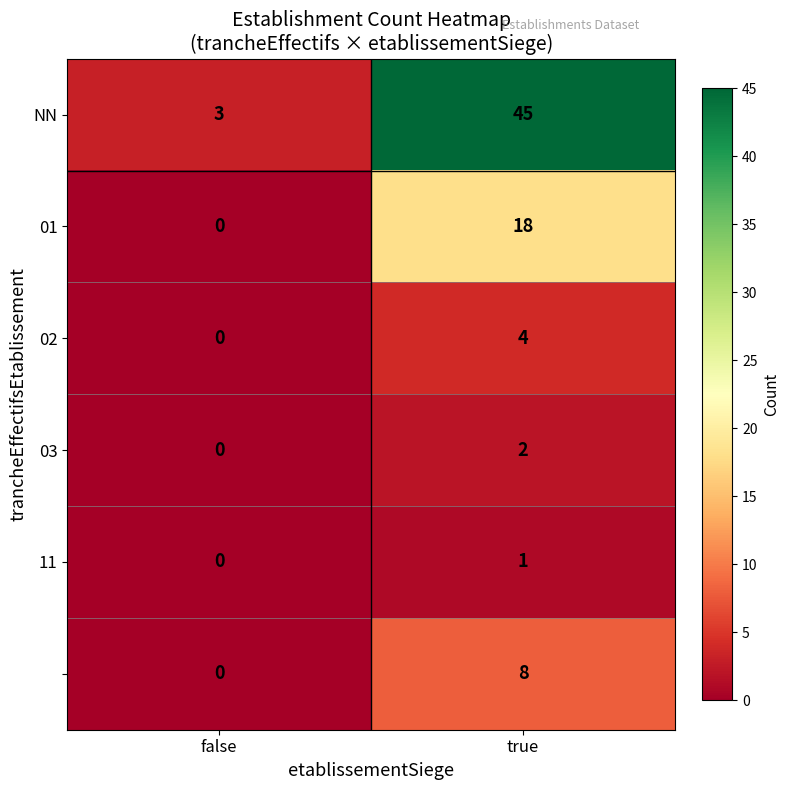

Which category has the lowest value across all series?

false